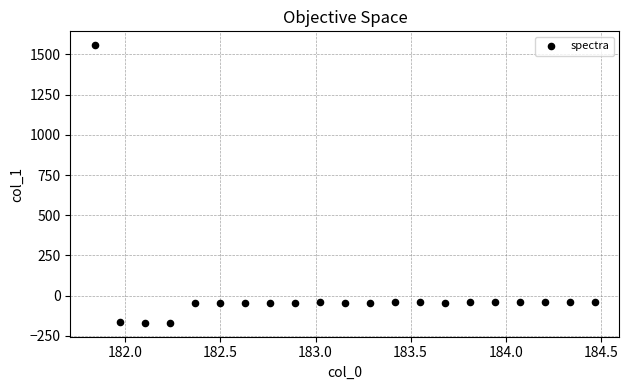

What is the range of X values (max minus min)?

2.6